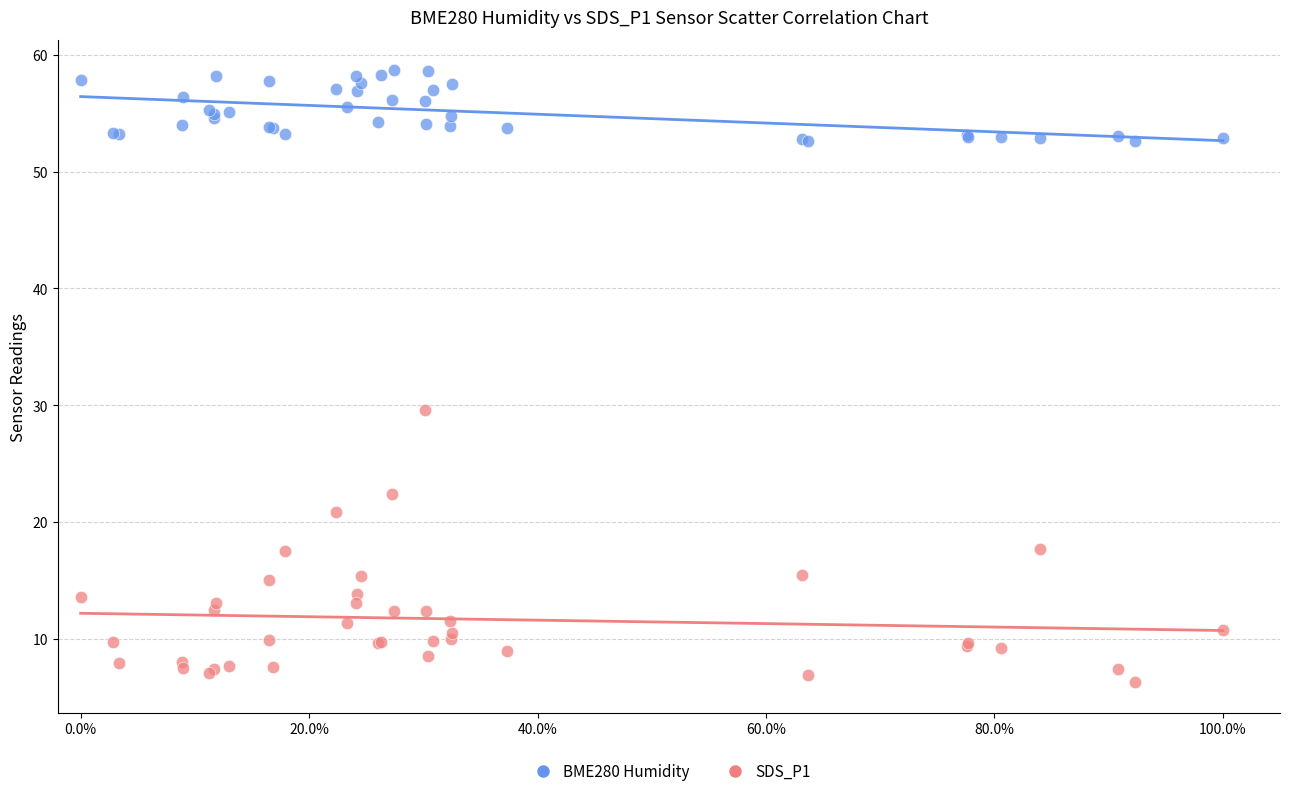

What are all the series names shown in the legend?

BME280 Humidity, SDS_P1